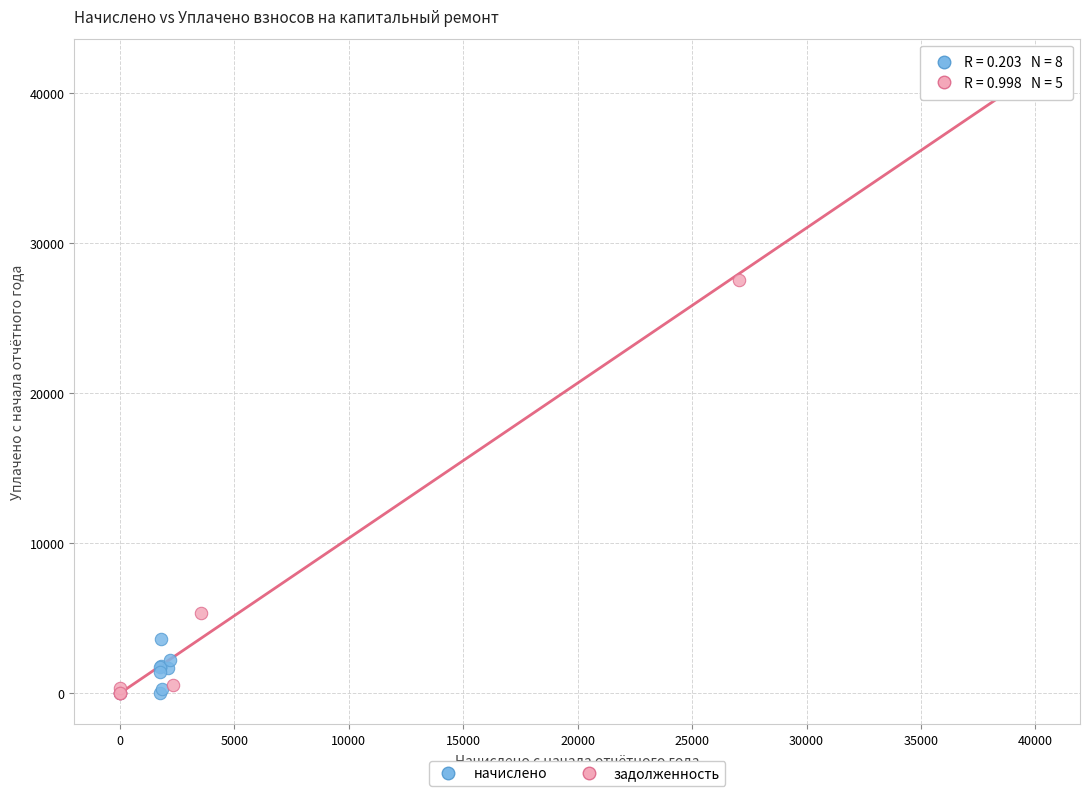

Which series reaches the maximum Y coordinate?

задолженность